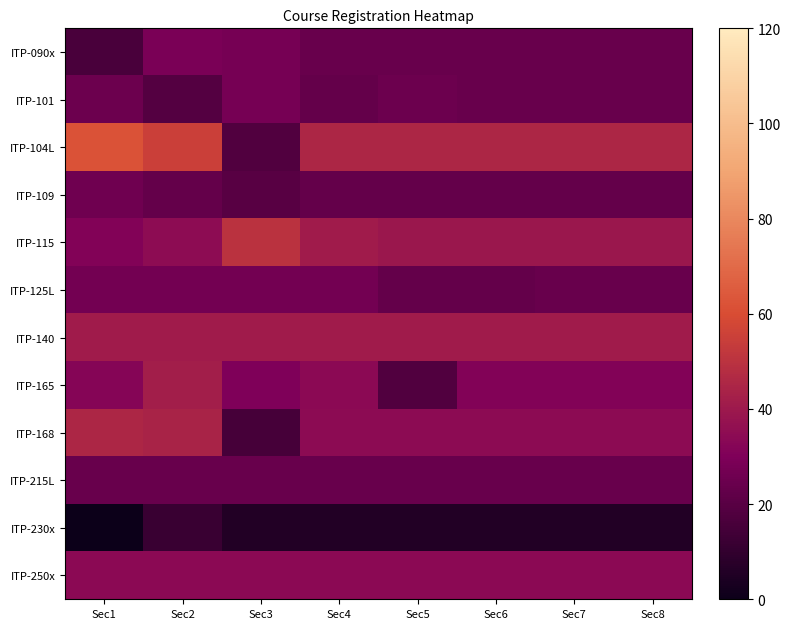

Reading left to right, what are all the values shown in this chart?

ITP-090x: Sec1=16.0	Sec2=29.0	Sec3=28.0	Sec4=24.3	Sec5=24.3	Sec6=24.3	Sec7=24.3	Sec8=24.3
ITP-101: Sec1=25.0	Sec2=19.0	Sec3=28.0	Sec4=23.0	Sec5=25.0	Sec6=24.0	Sec7=24.0	Sec8=24.0
ITP-104L: Sec1=62.0	Sec2=55.0	Sec3=18.0	Sec4=45.0	Sec5=45.0	Sec6=45.0	Sec7=45.0	Sec8=45.0
ITP-109: Sec1=26.0	Sec2=23.0	Sec3=20.0	Sec4=23.0	Sec5=23.0	Sec6=23.0	Sec7=23.0	Sec8=23.0
ITP-115: Sec1=31.0	Sec2=35.0	Sec3=50.0	Sec4=41.0	Sec5=39.2	Sec6=39.2	Sec7=39.2	Sec8=39.2
ITP-125L: Sec1=27.0	Sec2=27.0	Sec3=27.0	Sec4=27.0	Sec5=23.0	Sec6=23.0	Sec7=24.0	Sec8=24.0
ITP-140: Sec1=41.0	Sec2=41.0	Sec3=41.0	Sec4=41.0	Sec5=41.0	Sec6=41.0	Sec7=41.0	Sec8=41.0
ITP-165: Sec1=32.0	Sec2=42.0	Sec3=30.0	Sec4=34.0	Sec5=18.0	Sec6=31.2	Sec7=31.2	Sec8=31.2
ITP-168: Sec1=45.0	Sec2=44.0	Sec3=15.0	Sec4=34.7	Sec5=34.7	Sec6=34.7	Sec7=34.7	Sec8=34.7
ITP-215L: Sec1=24.0	Sec2=24.0	Sec3=24.0	Sec4=24.0	Sec5=24.0	Sec6=24.0	Sec7=24.0	Sec8=24.0
ITP-230x: Sec1=0.0	Sec2=12.0	Sec3=6.0	Sec4=6.0	Sec5=6.0	Sec6=6.0	Sec7=6.0	Sec8=6.0
ITP-250x: Sec1=34.0	Sec2=34.0	Sec3=34.0	Sec4=34.0	Sec5=34.0	Sec6=34.0	Sec7=34.0	Sec8=34.0